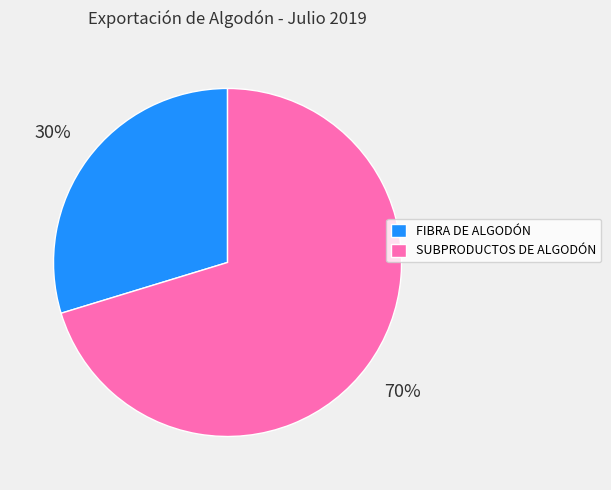

Does FIBRA DE ALGODÓN account for over 50% of the chart?

No